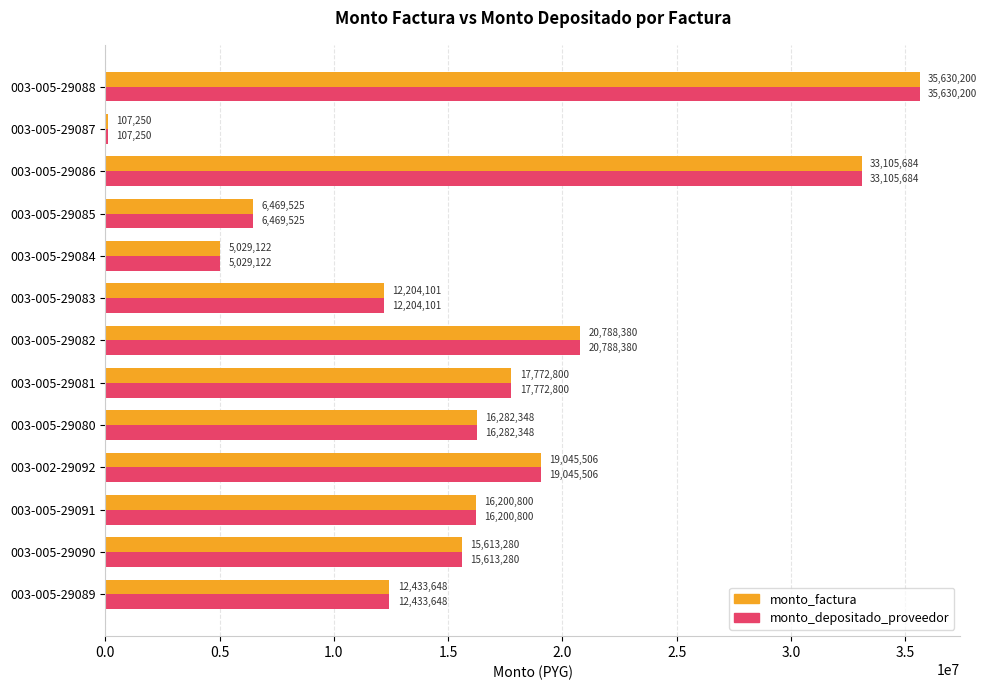

What is the sum of the monto_factura values at 003-005-29082 and 003-005-29086?

53894064